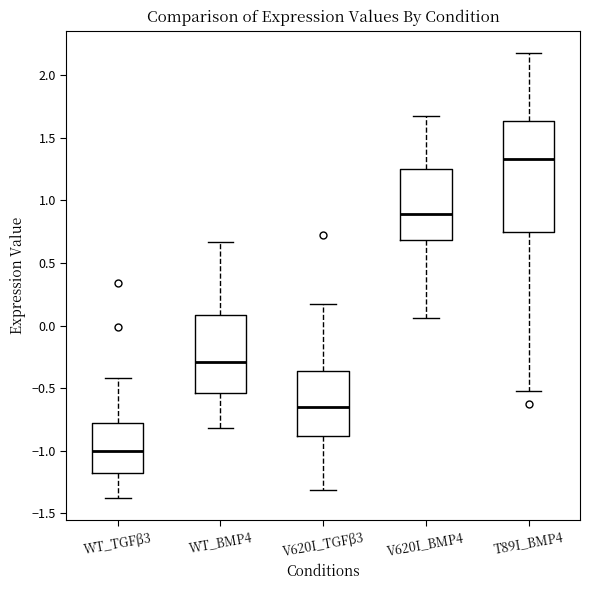

Comparing the boxes themselves (not the whiskers), which one is the tallest?

T89I_BMP4